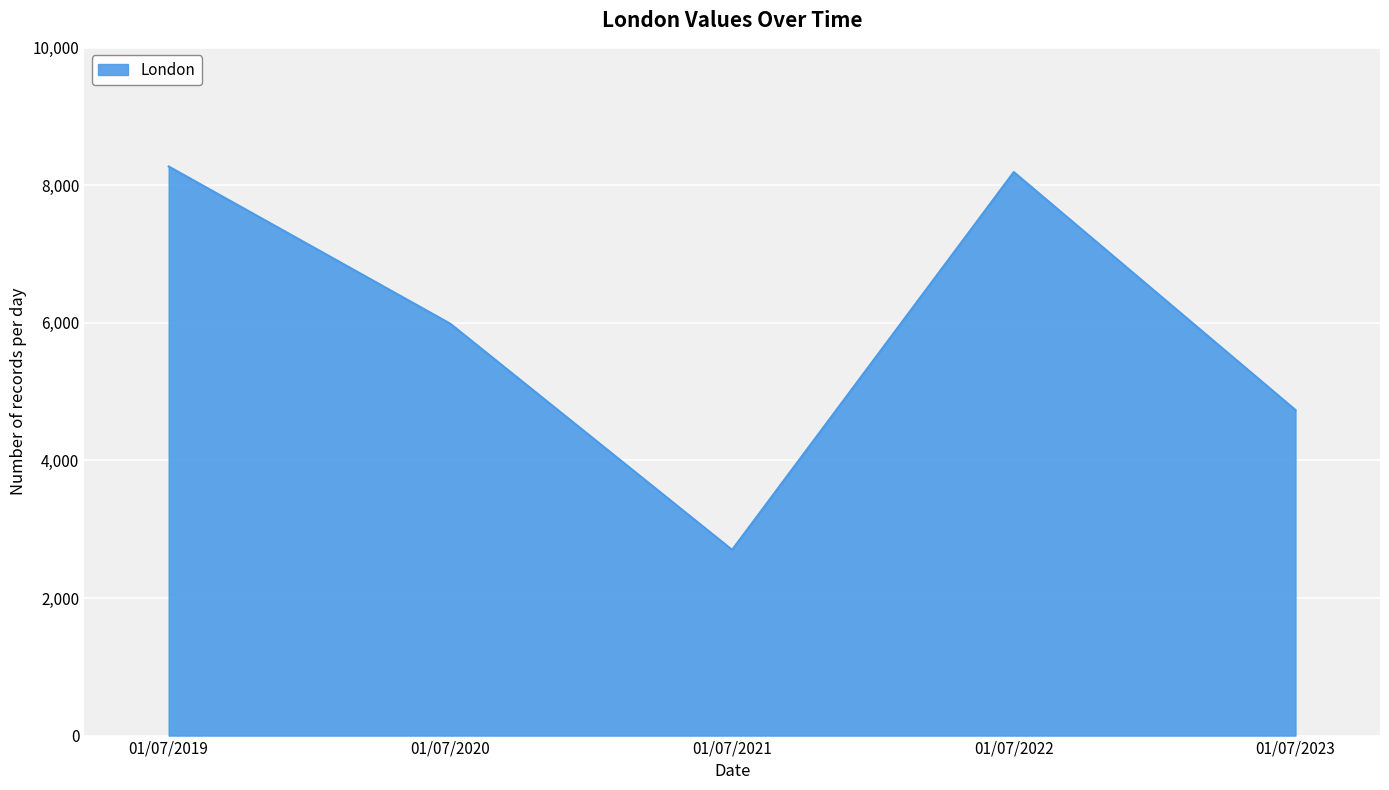

Reading right to left, list all the values displayed in this chart.

01/07/2023=4734	01/07/2022=8194	01/07/2021=2701	01/07/2020=5988	01/07/2019=8275